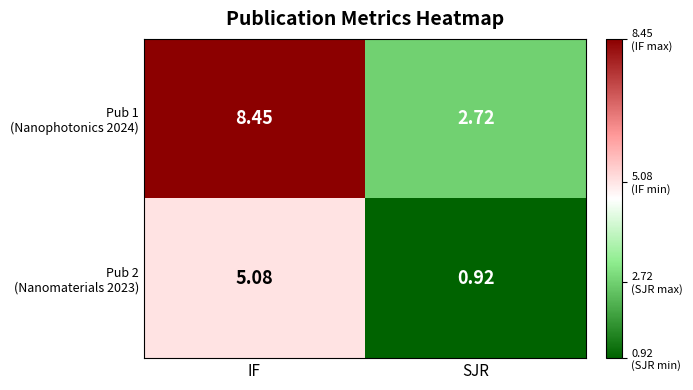

Which label corresponds to the smallest value in the chart?

SJR